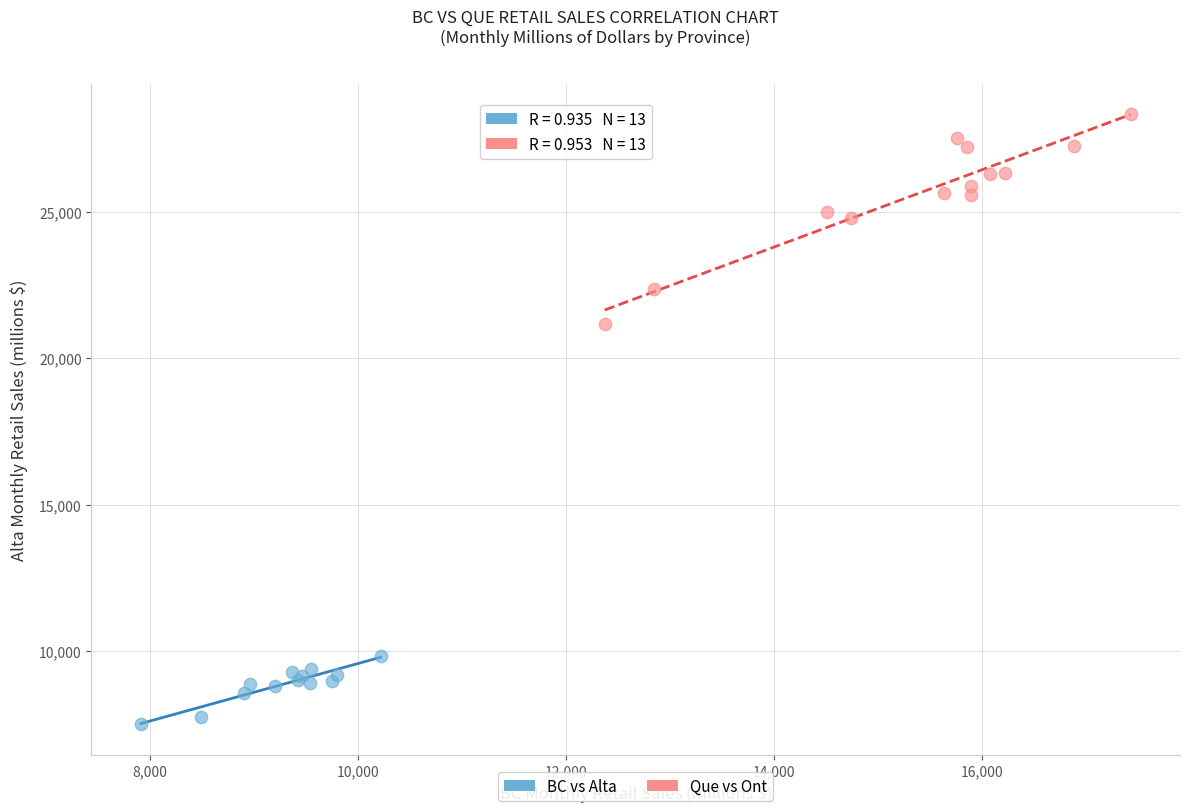

Which series contains the lowest Y value?

BC vs Alta